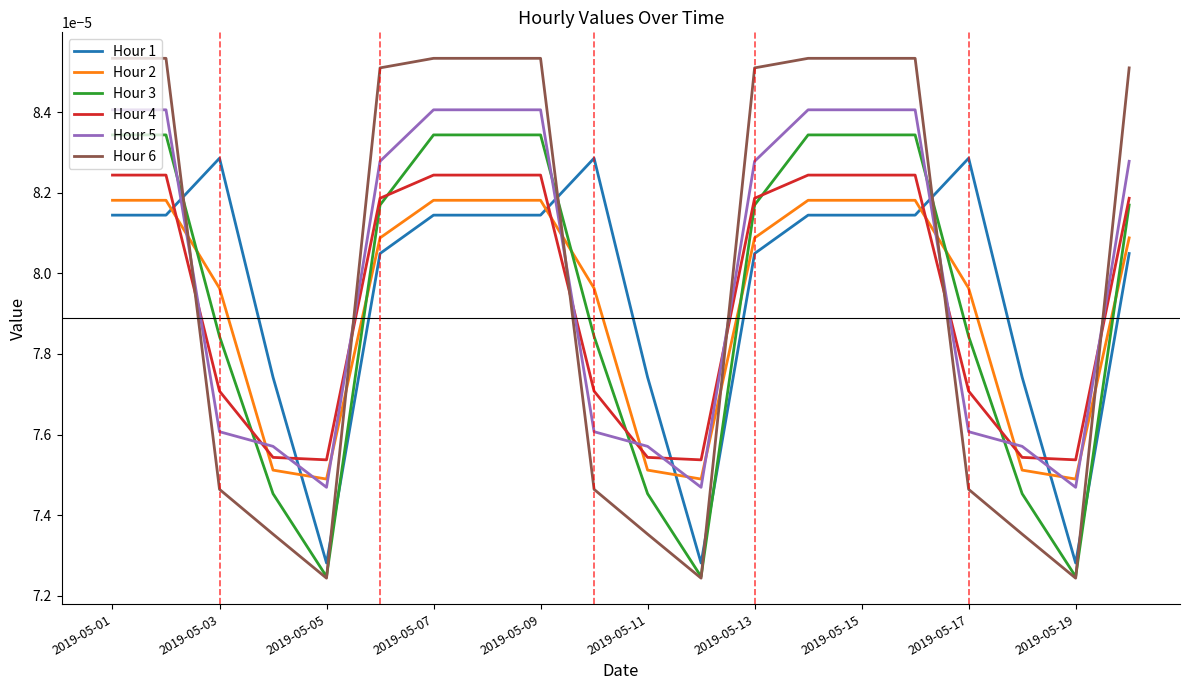

Which series has the largest range (max minus min)?

Hour 6